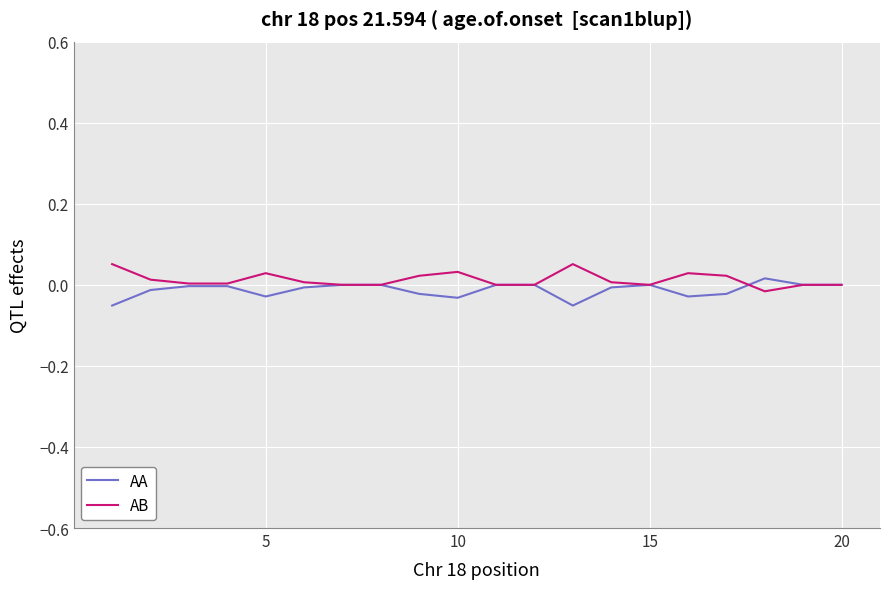

True or false: AA has a value of 0.0 at 15.

True